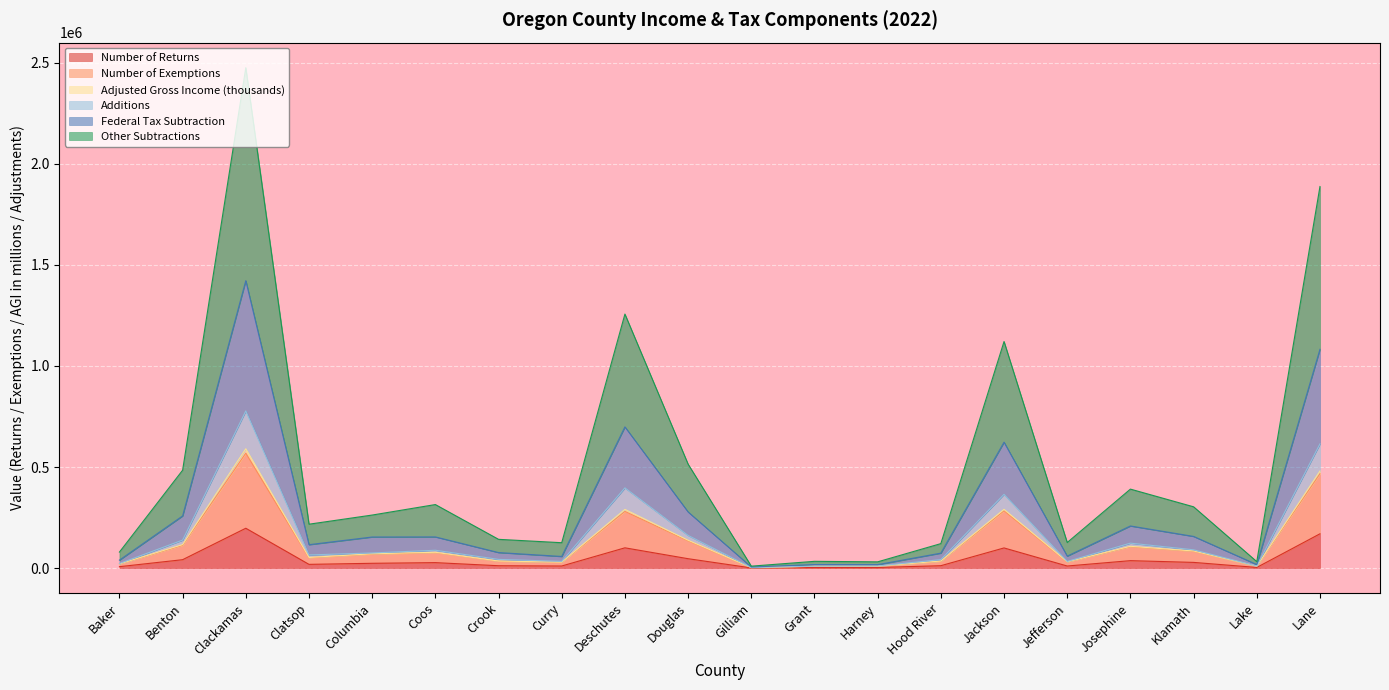

What is the average value of the Number of Returns series?

42450.5